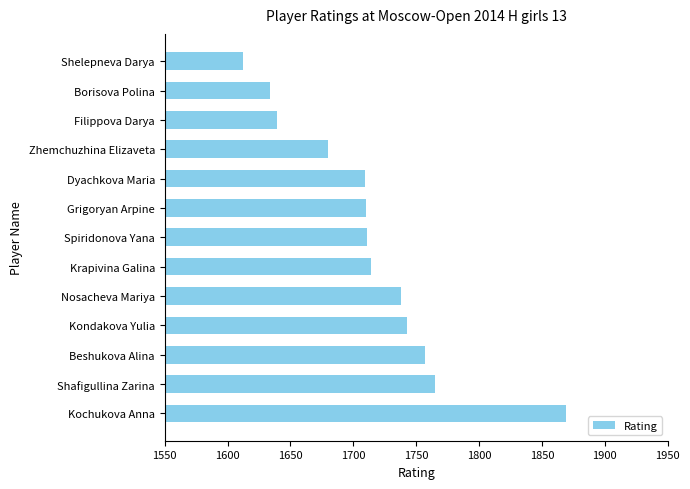

What is the difference between the second highest and second lowest values?

131